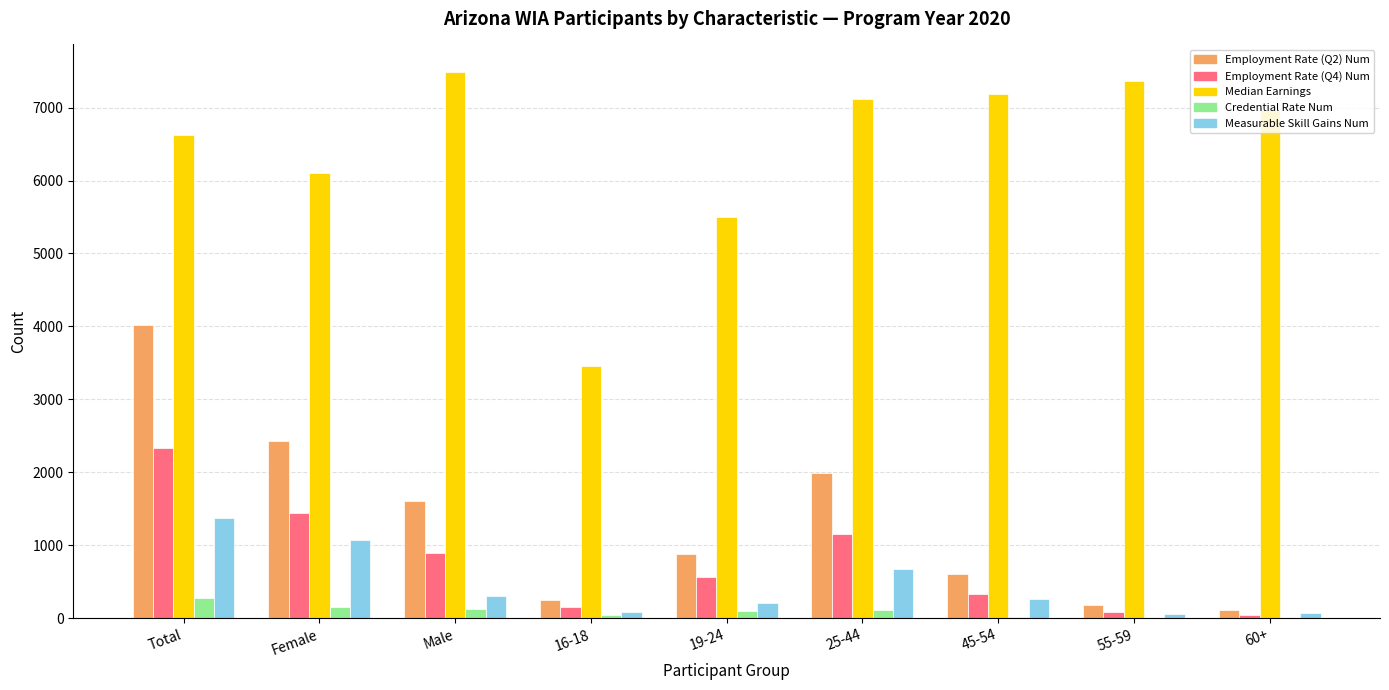

What is the highest value of the Credential Rate Num series?

280